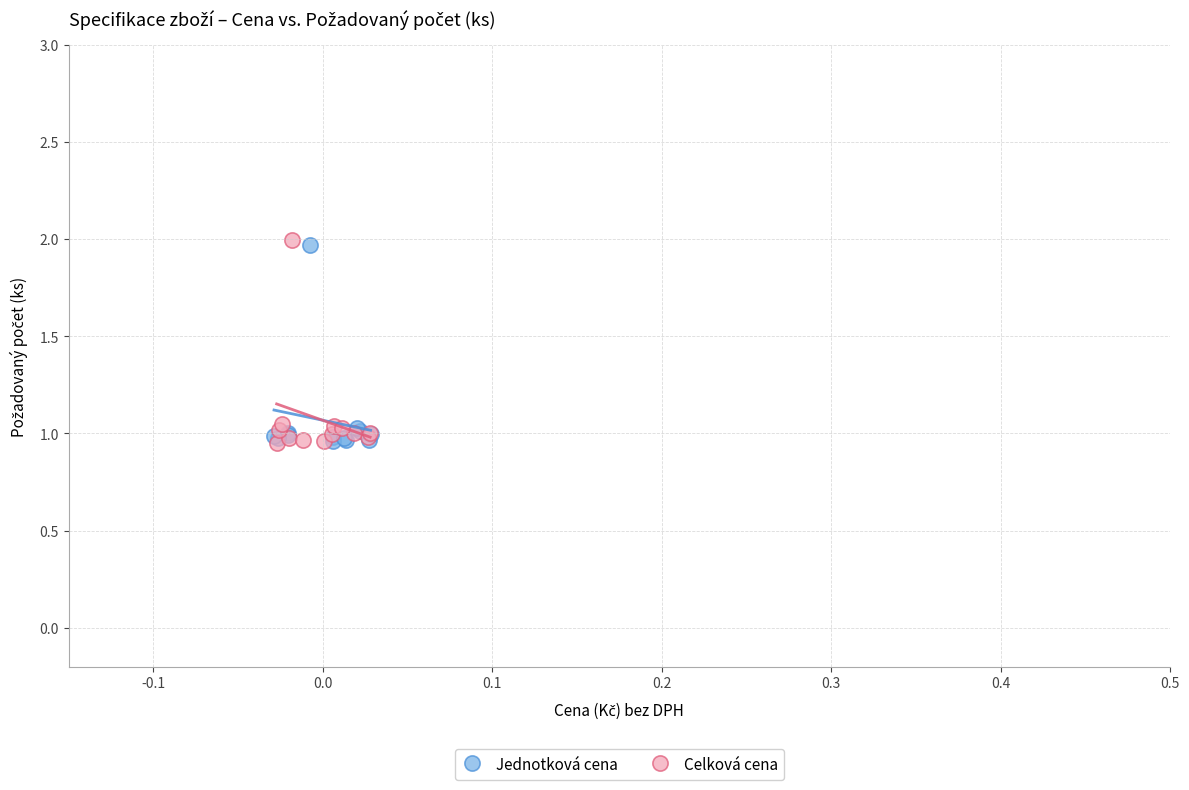

Which series has the largest Y range (max minus min)?

Celková cena